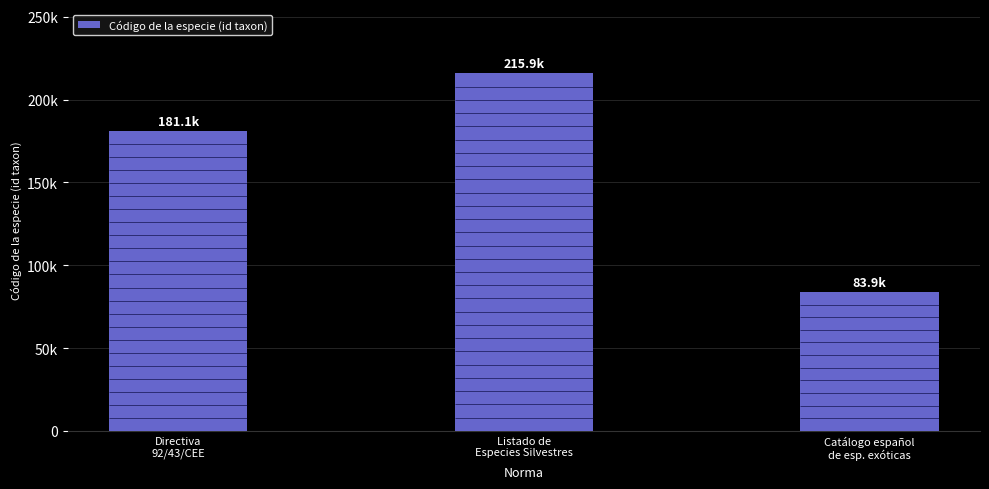

Approximately how many times larger is the value at Catálogo español
de esp. exóticas compared to Directiva
92/43/CEE?

0.5